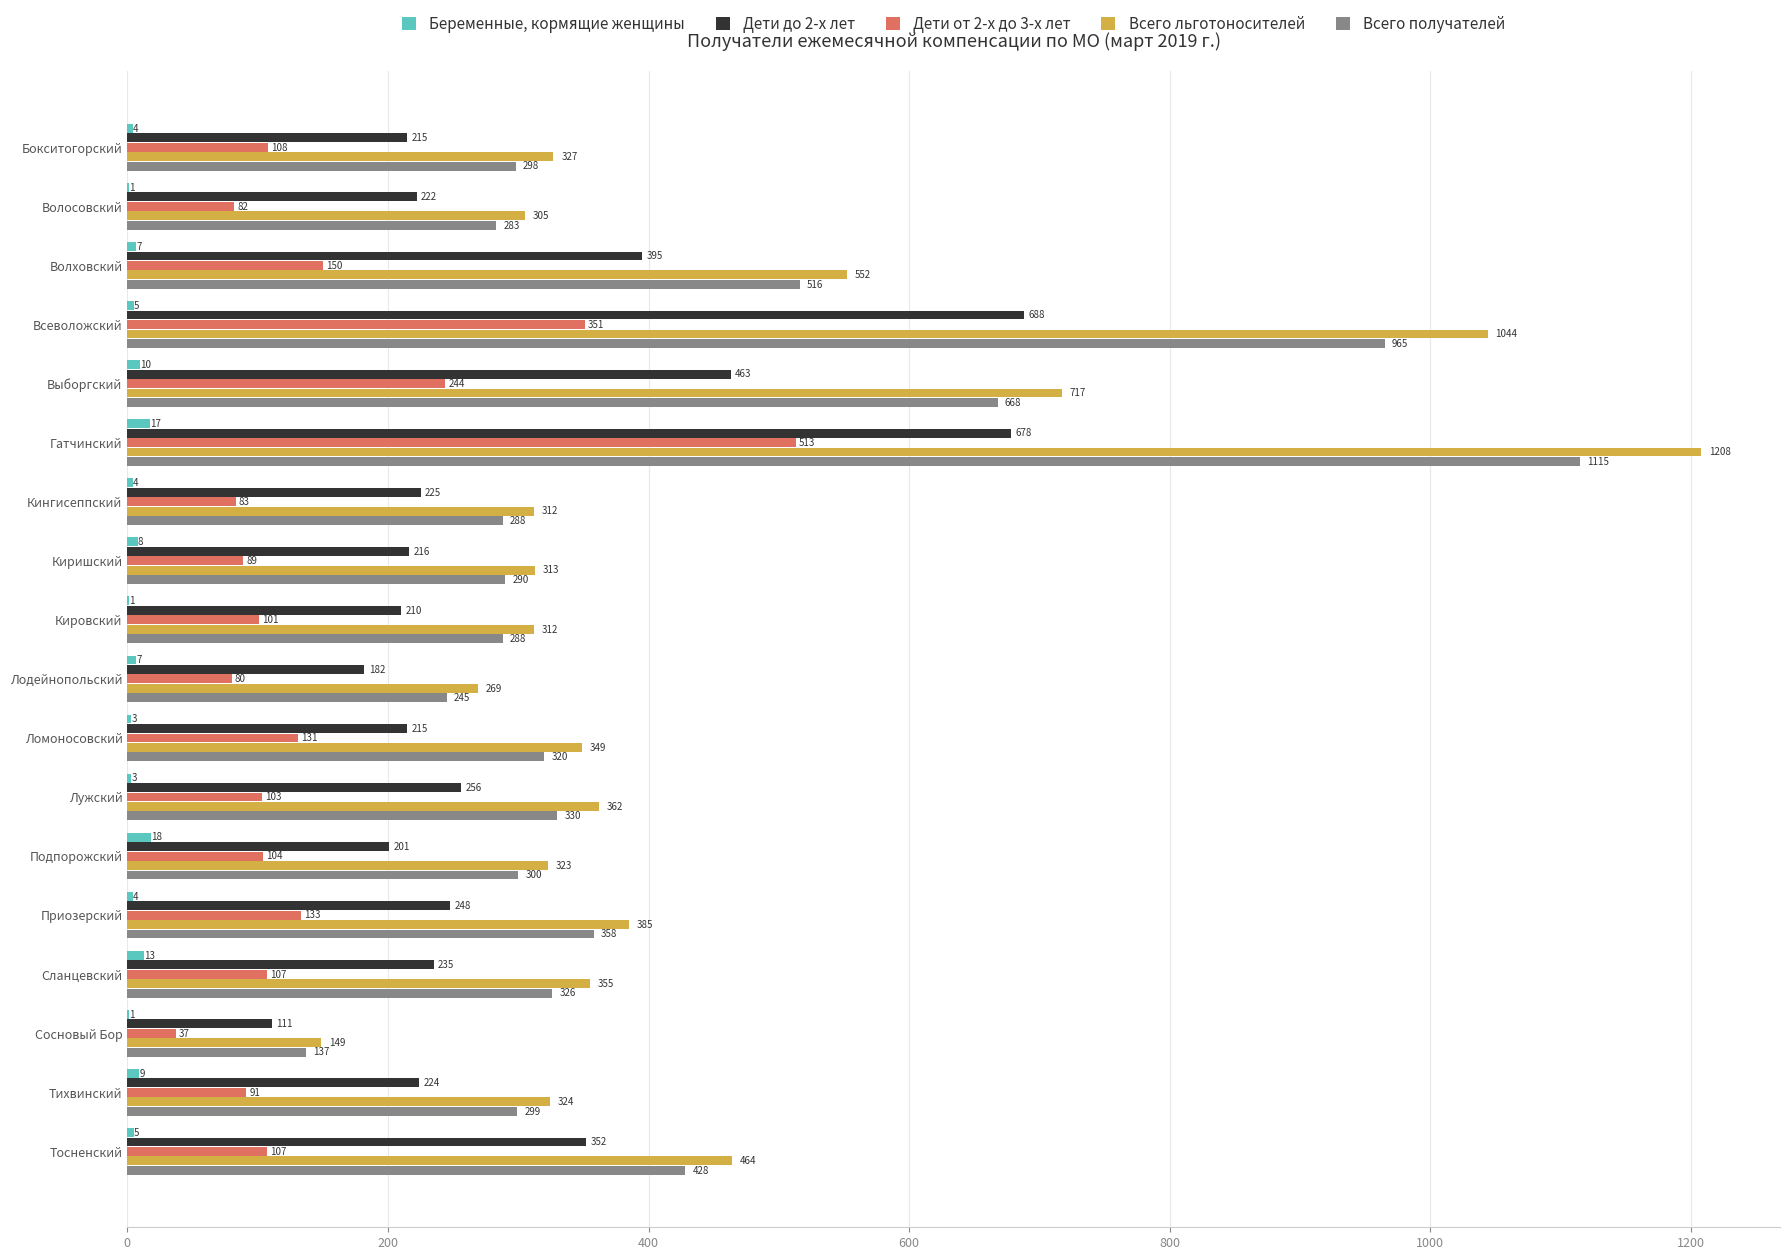

What is the maximum value shown in the chart?

1208